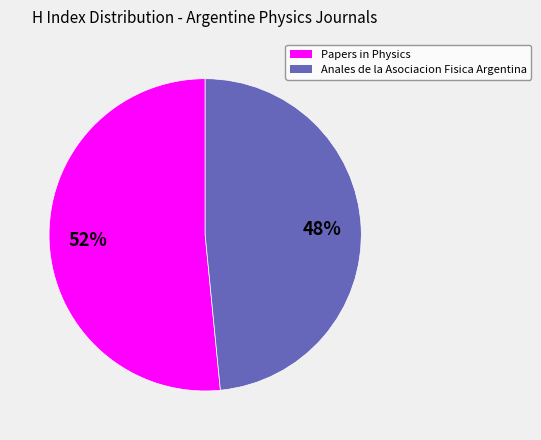

What is the majority slice?

Papers in Physics